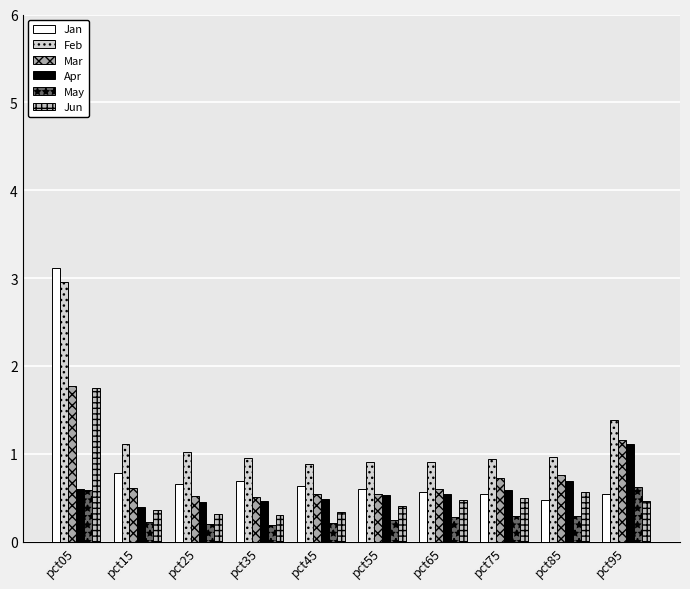

Where is Mar nearest to the value 1?

pct95